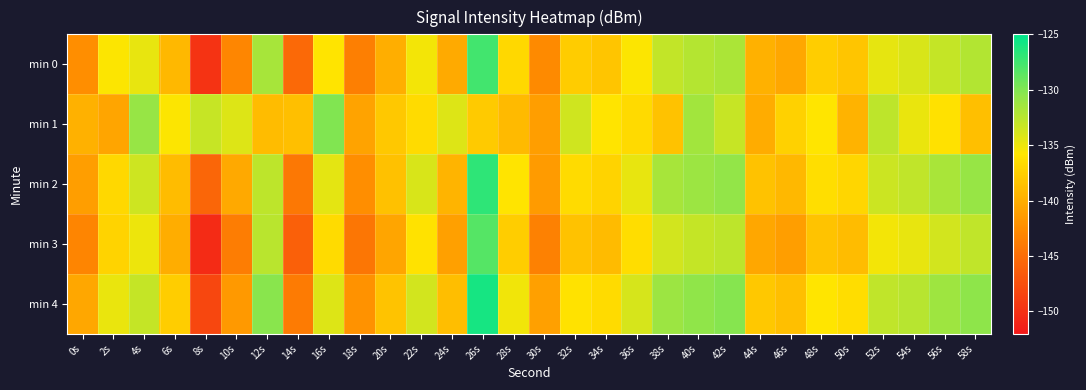

What is the spread (max minus min) of values at 24s?

6.8